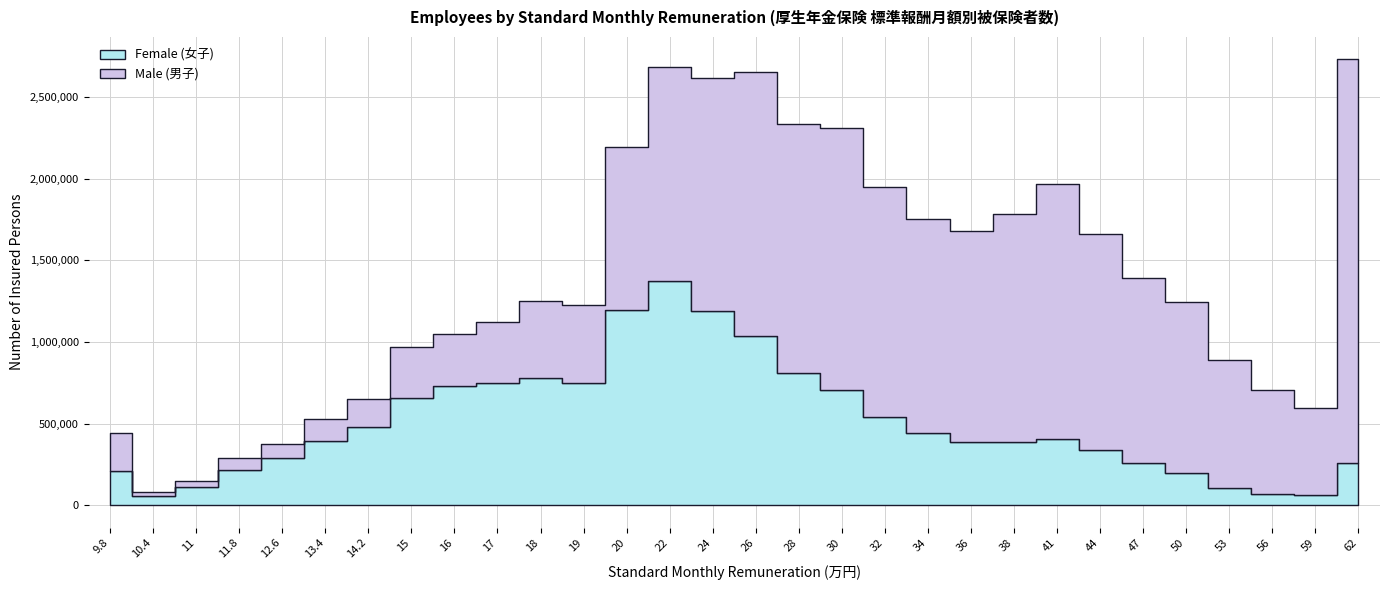

Where does the Female (女子) series first go above 403570?

14.2